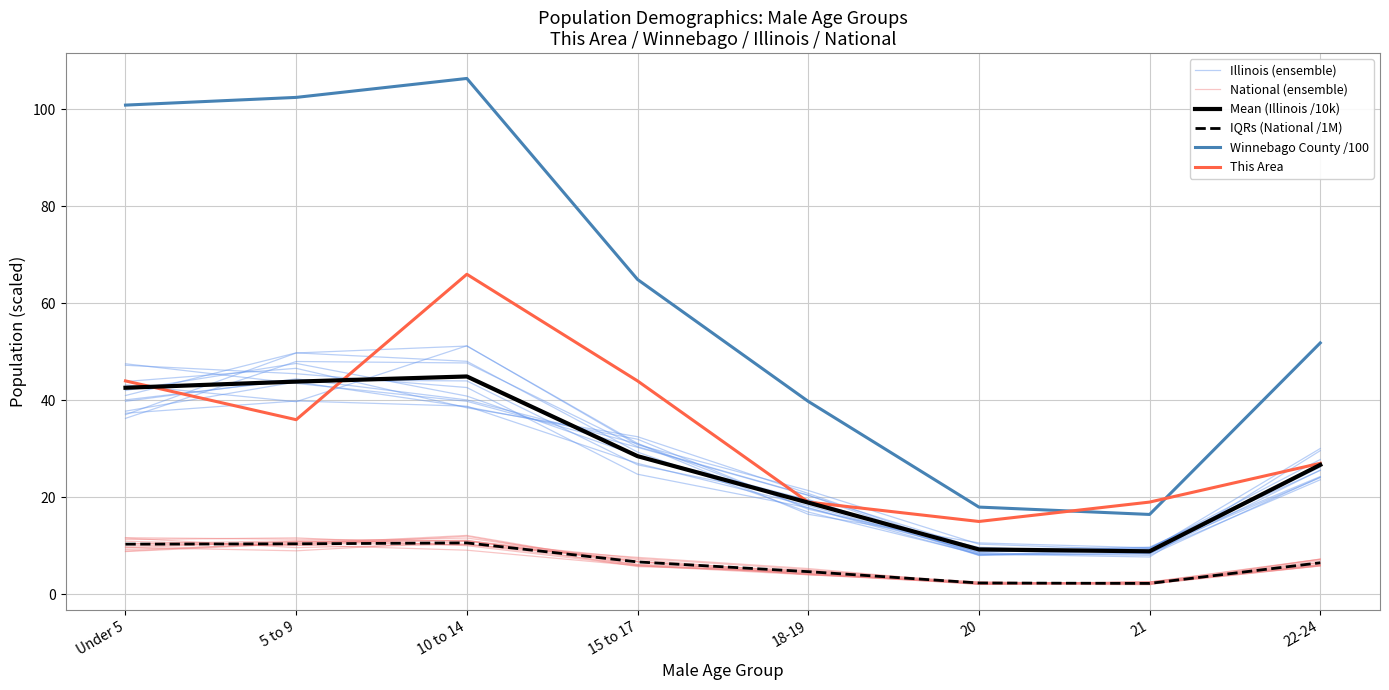

True or false: Illinois (ensemble) and IQRs (National /1M) intersect in this chart.

False